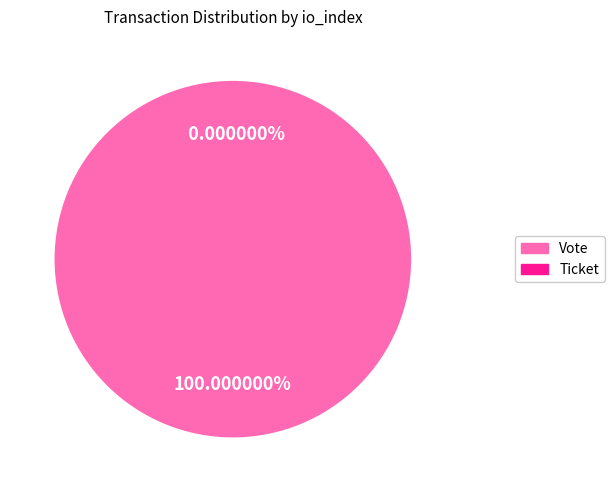

To the nearest percent, what is the average slice percentage?

50%